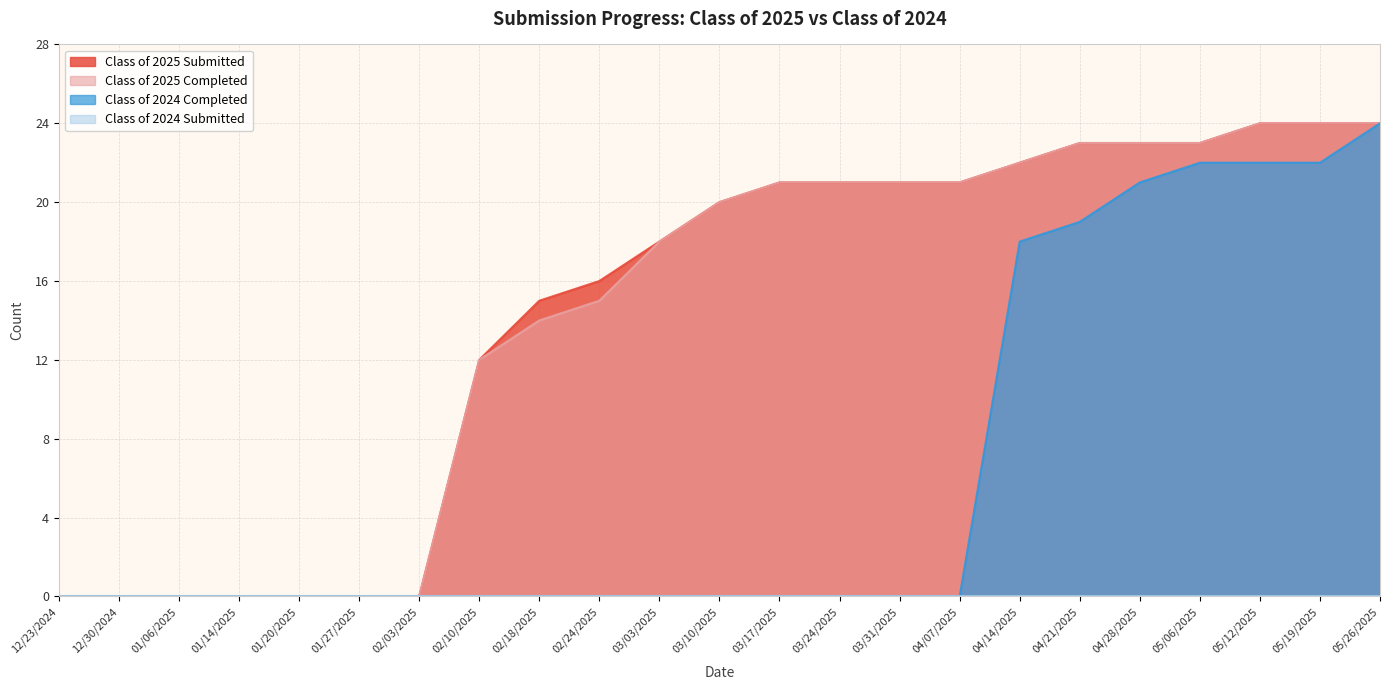

True or false: Class of 2025 Completed and Class of 2025 Submitted cross at least once.

False